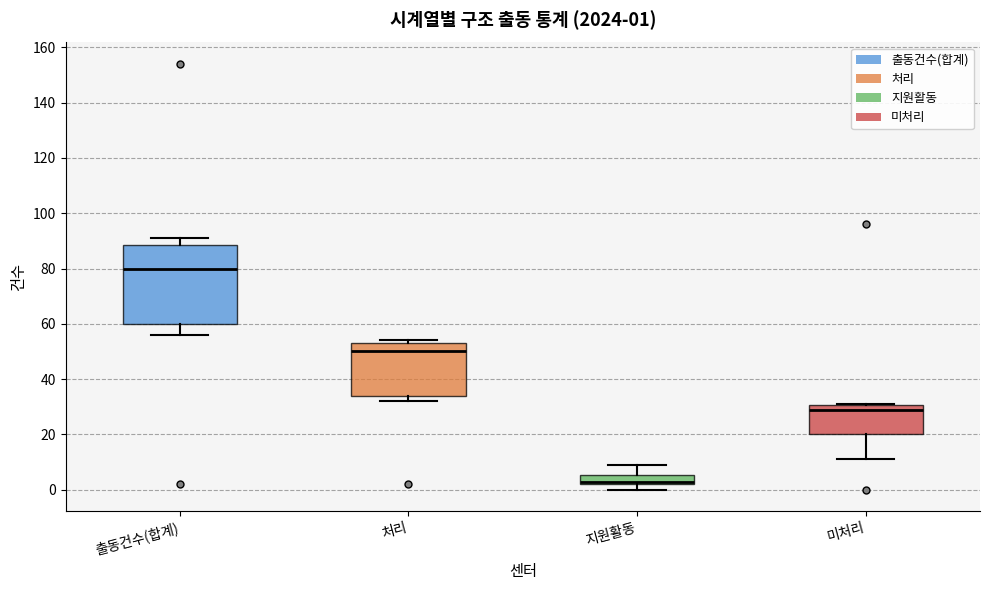

Which box has the highest median line?

출동건수(합계)